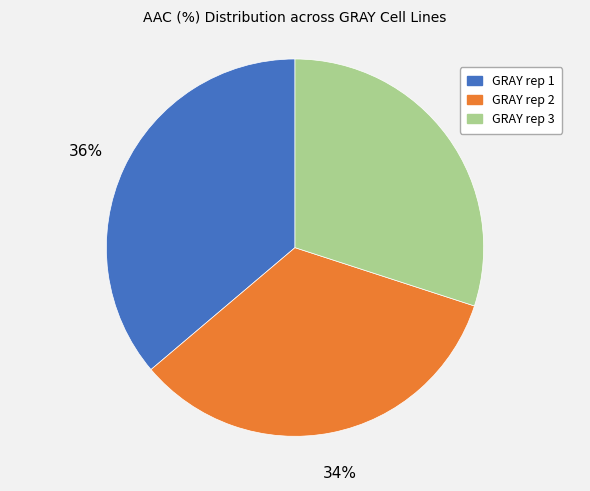

To the nearest percent, what is the combined percentage of GRAY rep 3 and GRAY rep 2?

64%